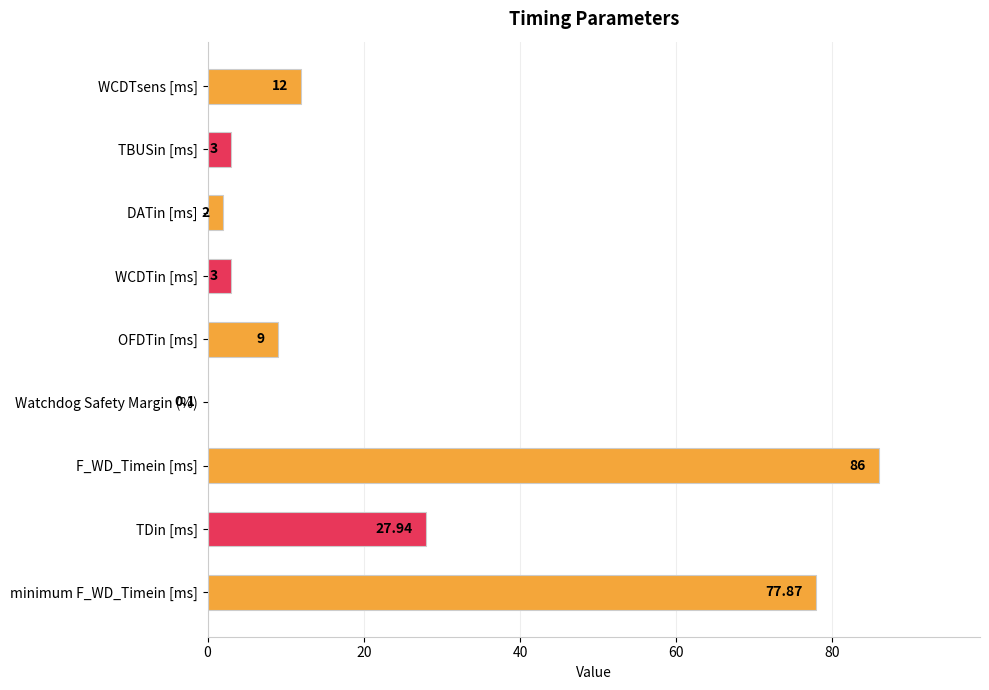

Where is the data nearest to the value 43?

TDin [ms]